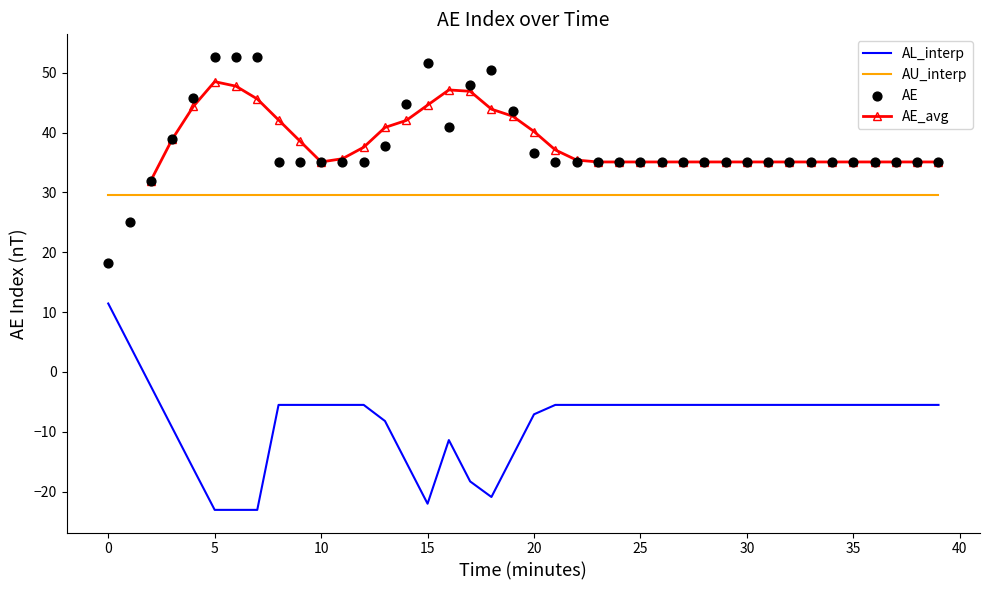

What is the maximum value for AL_interp?

11.4